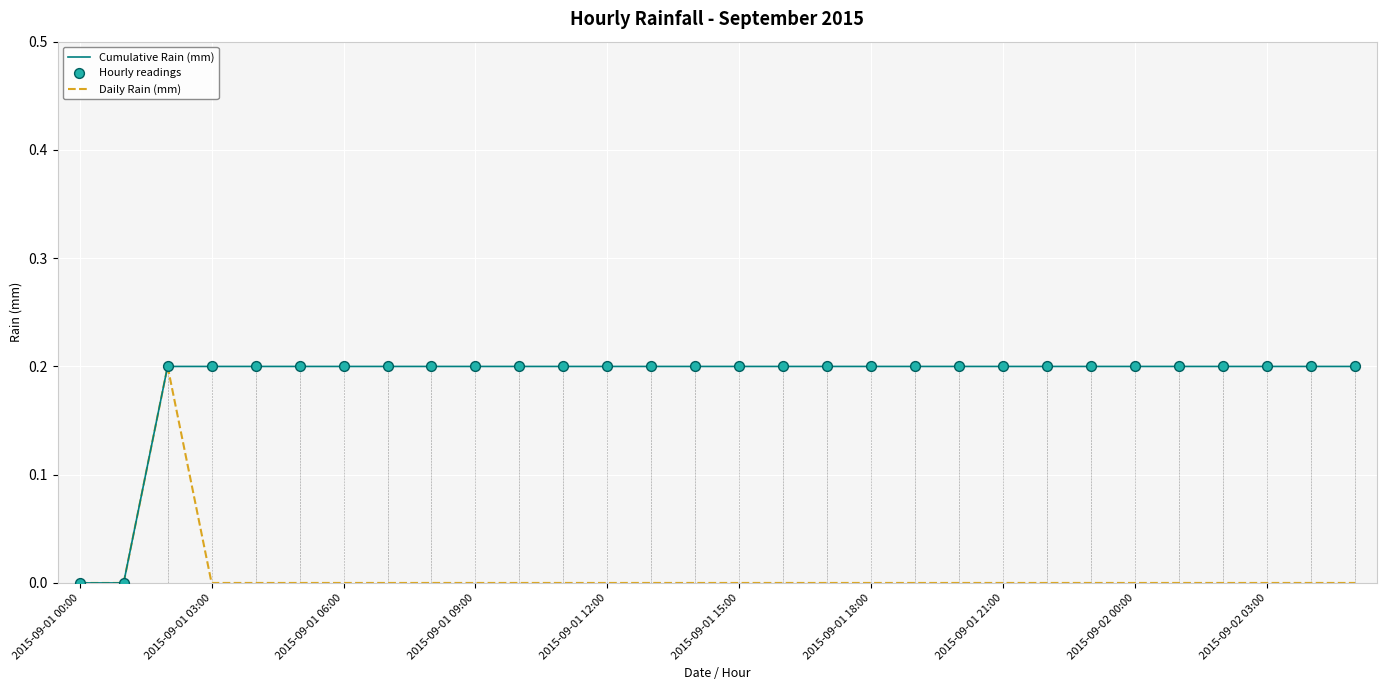

Which series has the largest total across all categories?

Cumulative Rain (mm)